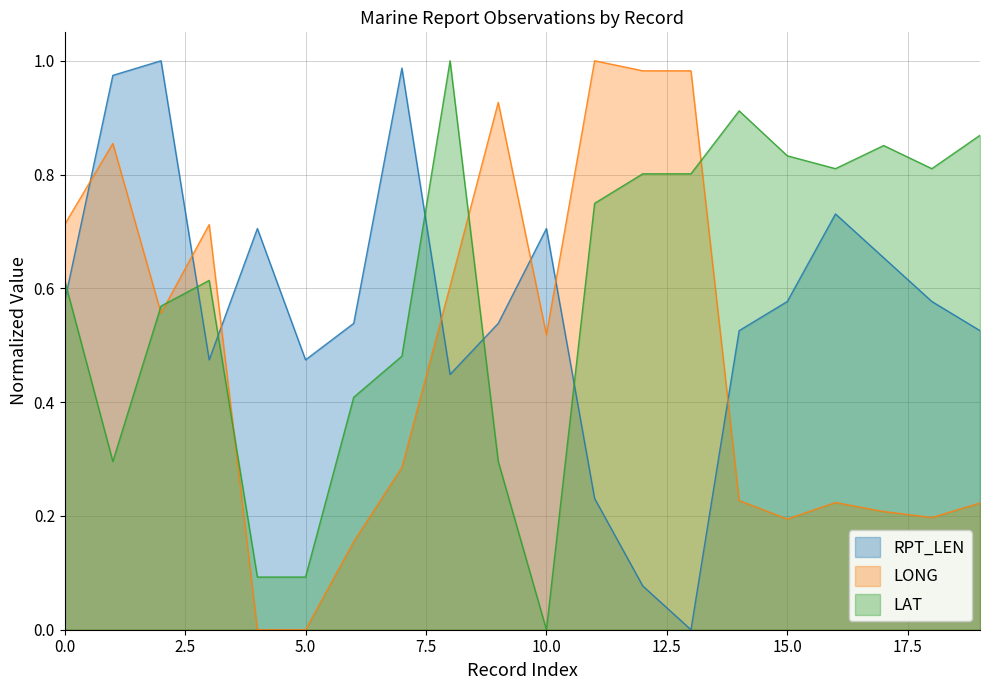

Which series has the largest total across all categories?

LAT